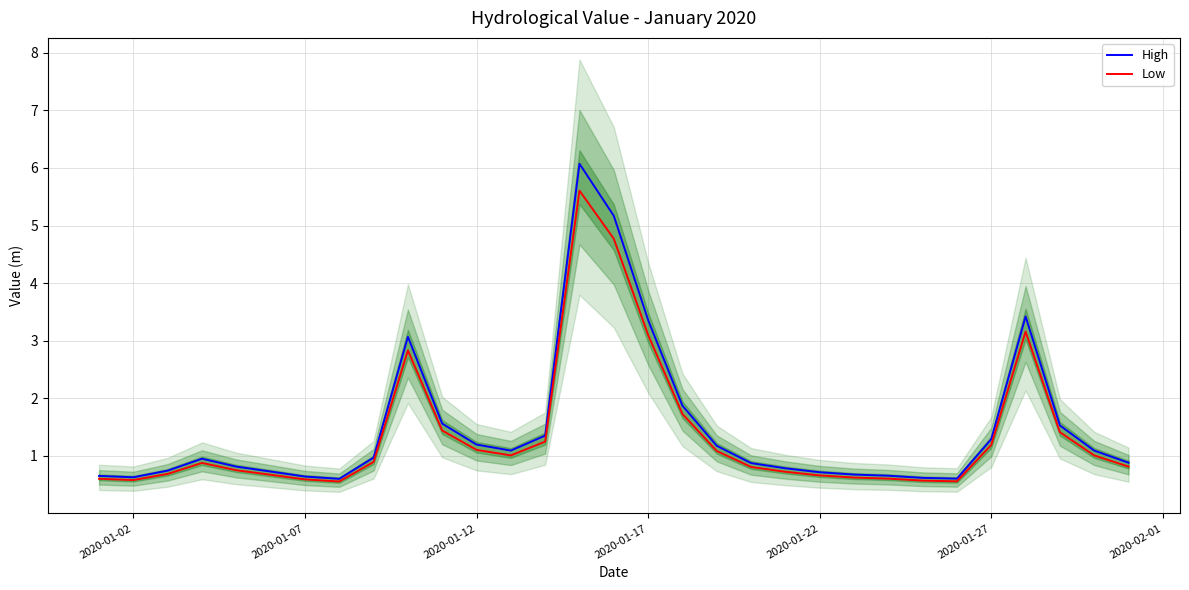

What is the maximum value for Low?

5.6